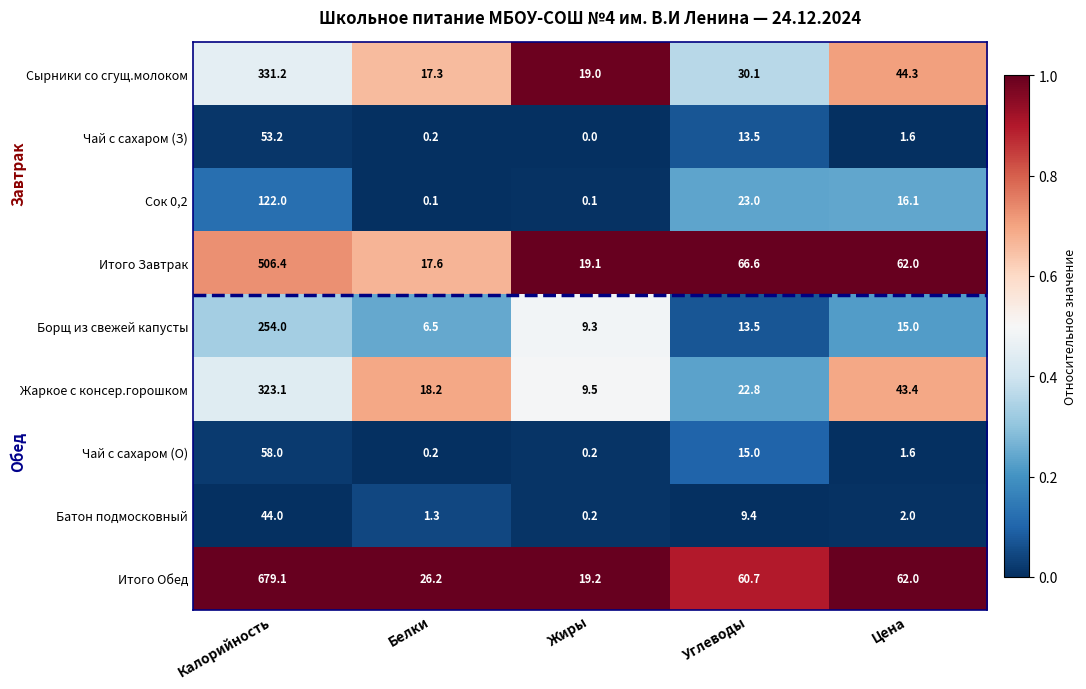

What is the total value across all series at Цена?

248.0